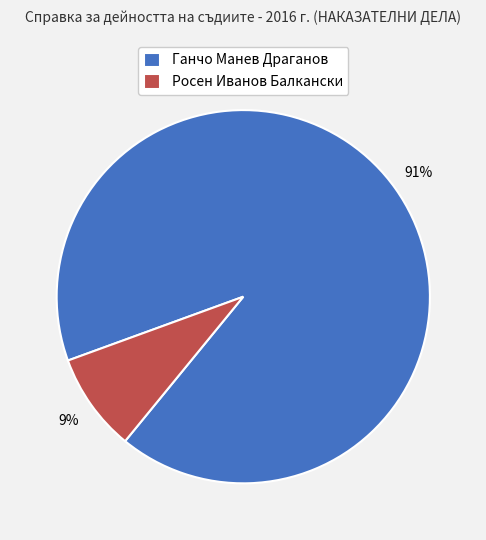

Which slice is the smallest?

Росен Иванов Балкански